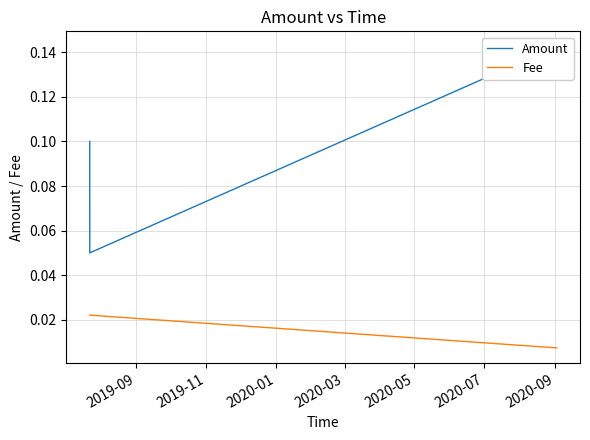

What is the sum of all Fee values?

0.1